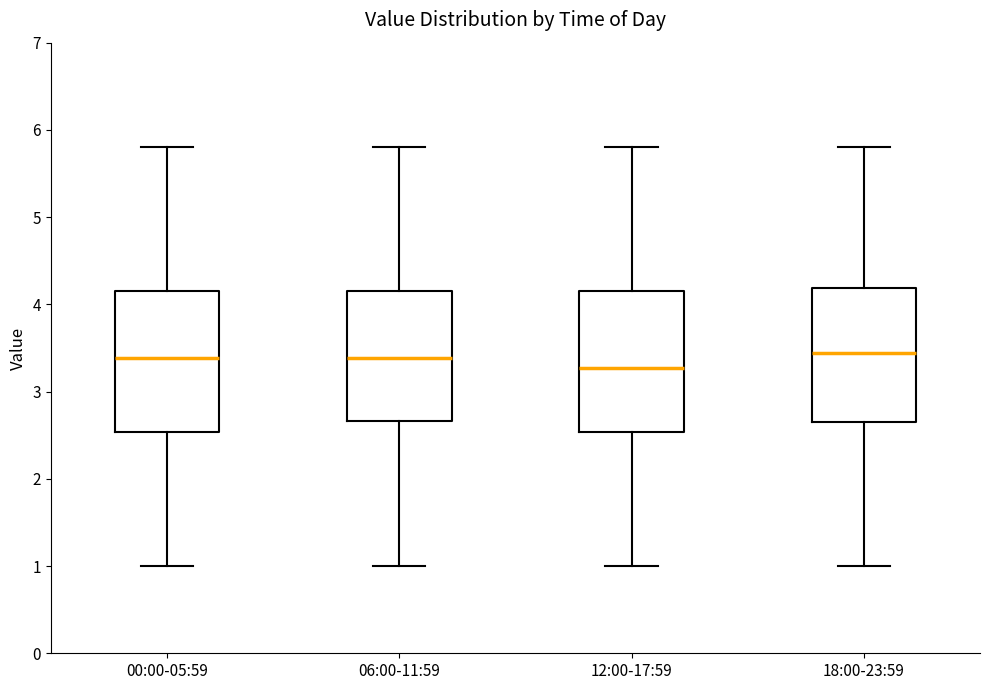

Reading left to right, read every box against the y-axis: the position of its median line, the range the box covers, and the ends of its whiskers. The values are not printed on the chart, so give them approximately, as read against the axis.

00:00-05:59: median 3.4, box 2.5 to 4.2, whiskers 1.0 to 5.8
06:00-11:59: median 3.4, box 2.7 to 4.2, whiskers 1.0 to 5.8
12:00-17:59: median 3.3, box 2.5 to 4.2, whiskers 1.0 to 5.8
18:00-23:59: median 3.4, box 2.7 to 4.2, whiskers 1.0 to 5.8